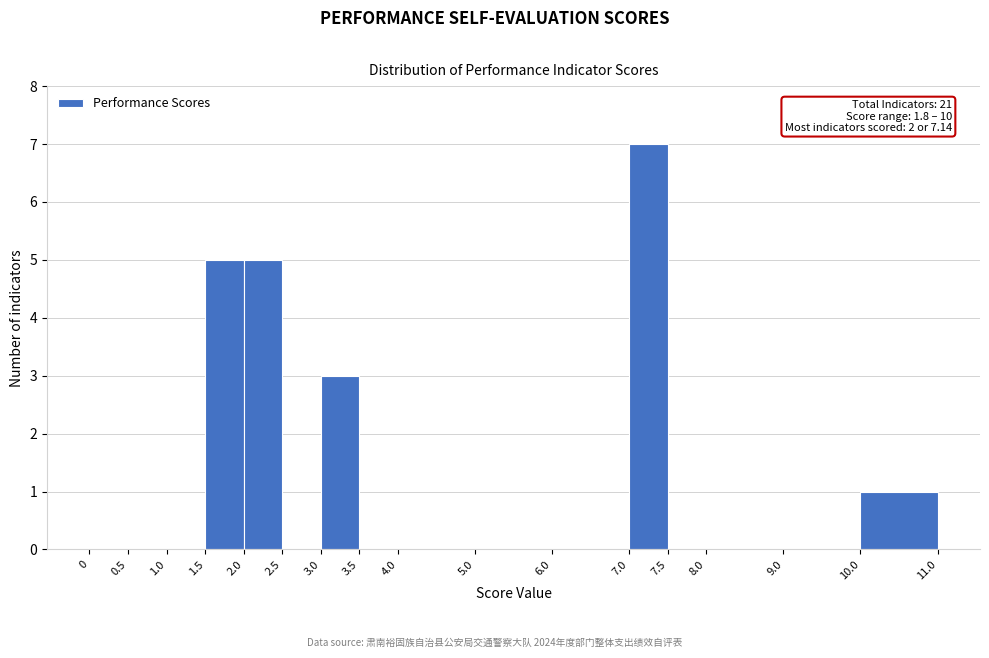

Over which range of the x-axis is the bar tallest?

7.0 to 7.5